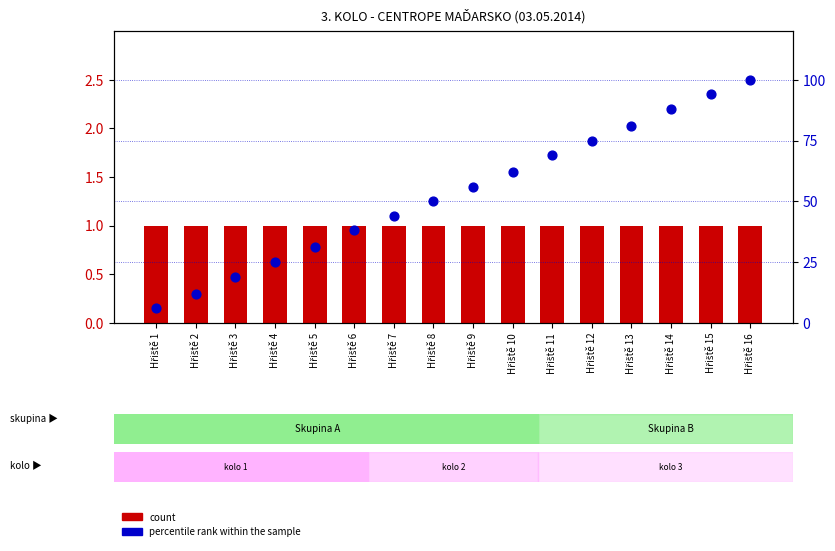

At how many categories does at least one series exceed 21?

13